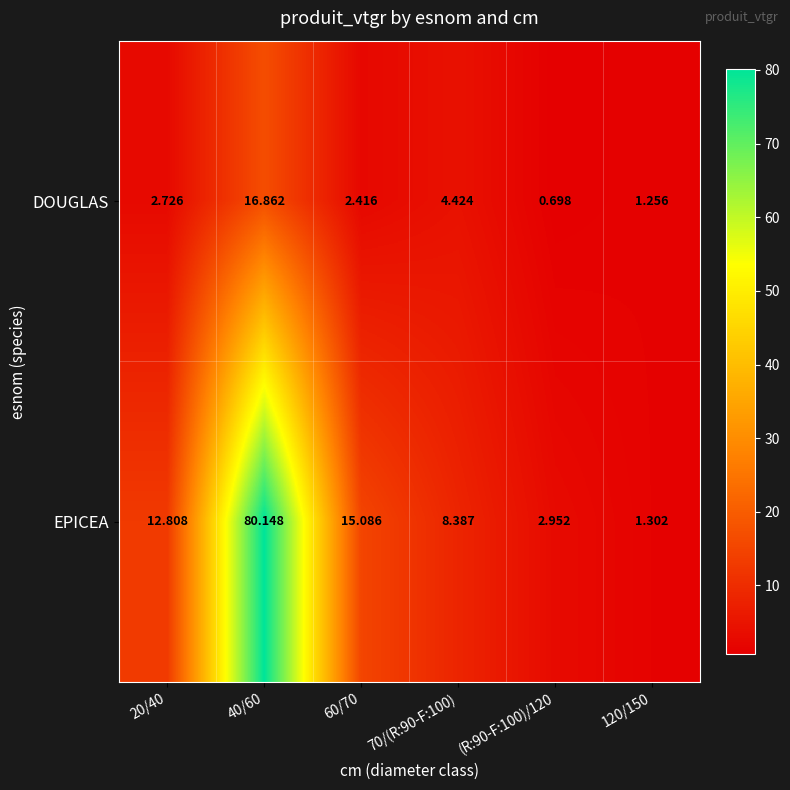

Is the value of DOUGLAS at (R:90-F:100)/120 greater than the value of EPICEA at 20/40?

No